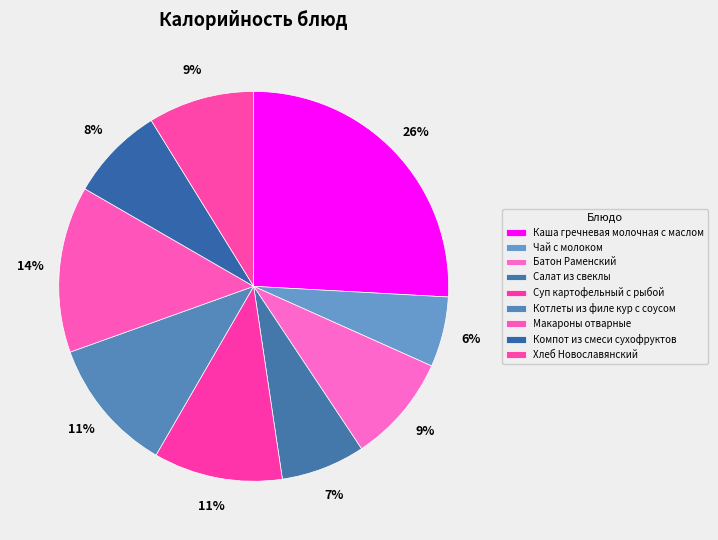

To the nearest percent, what is the combined percentage of Чай с молоком and Хлеб Новославянский?

15%